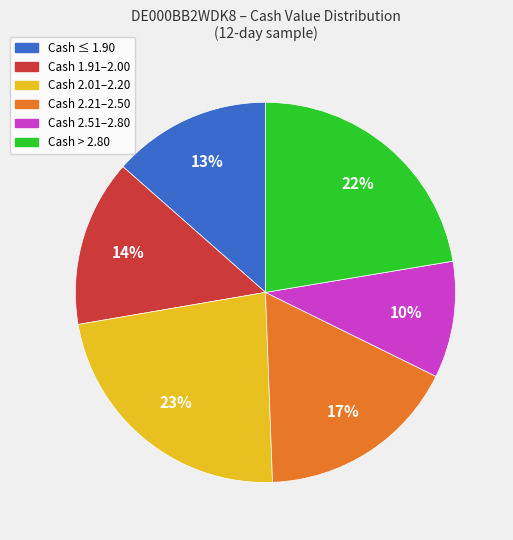

To the nearest percent, what is the average slice percentage?

17%